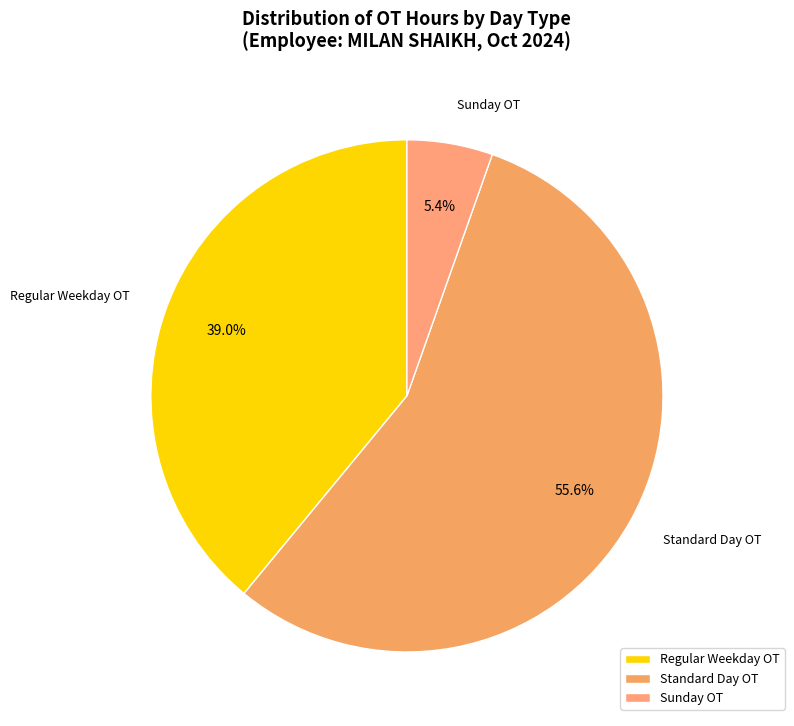

Rank the categories by value from lowest to highest.

Sunday OT, Regular Weekday OT, Standard Day OT